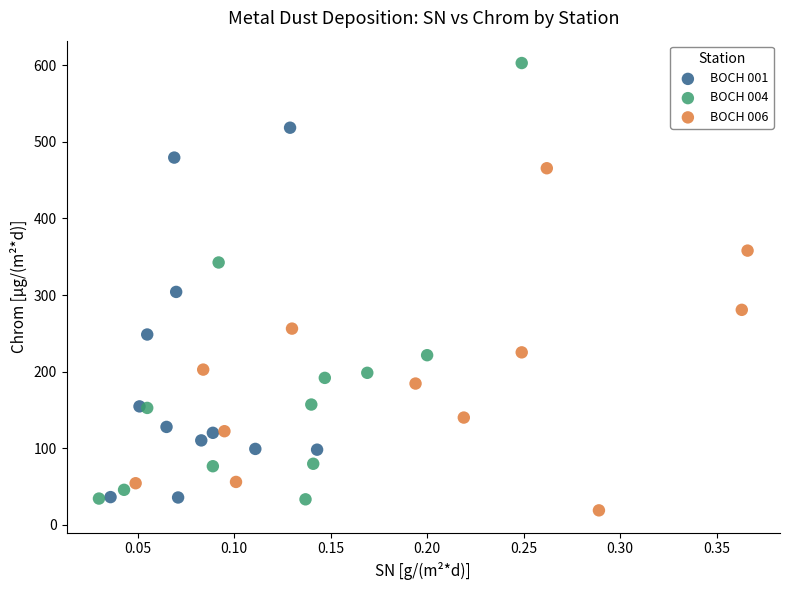

Which series has the widest spread of Y values?

BOCH 004